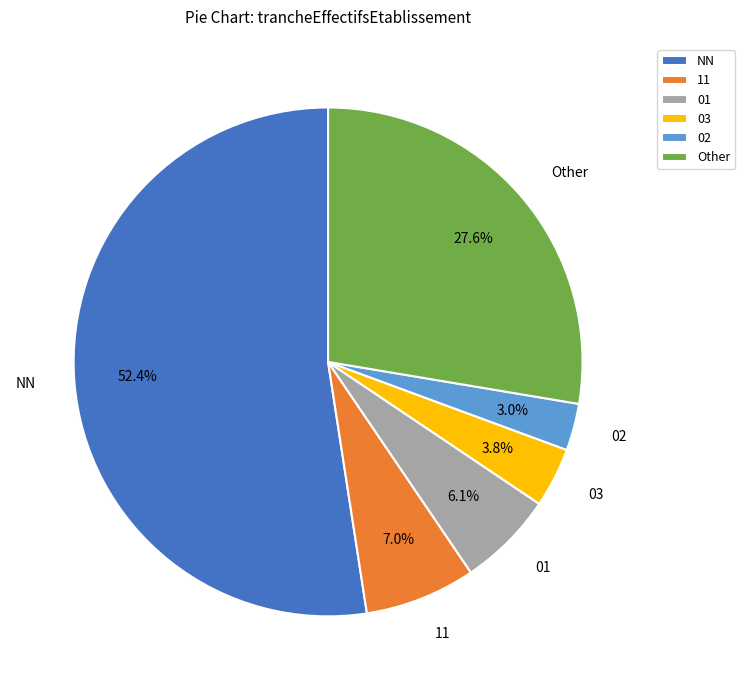

Is there any slice that represents more than half of the pie?

Yes